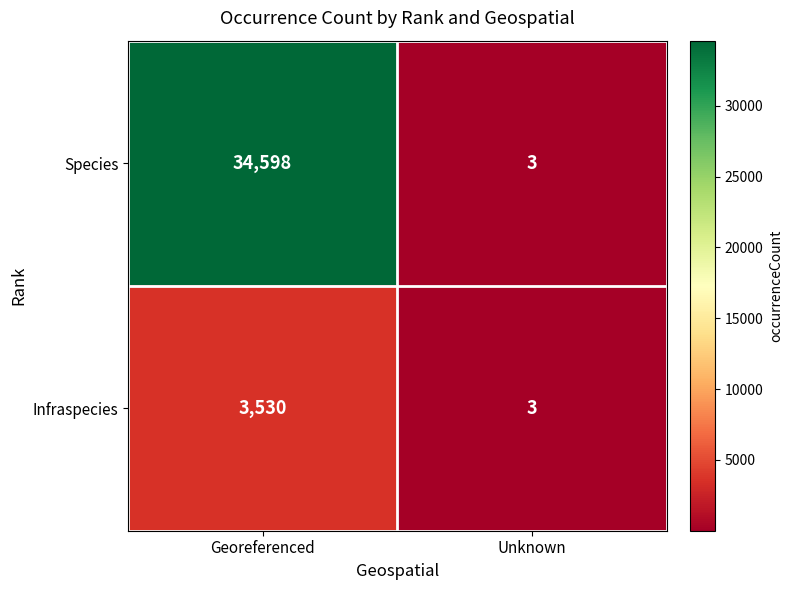

Which series has the largest total across all categories?

Species